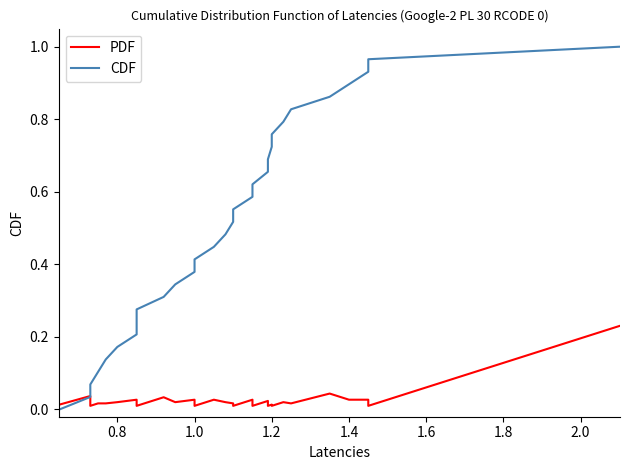

What are all the series names shown in the legend?

PDF, CDF